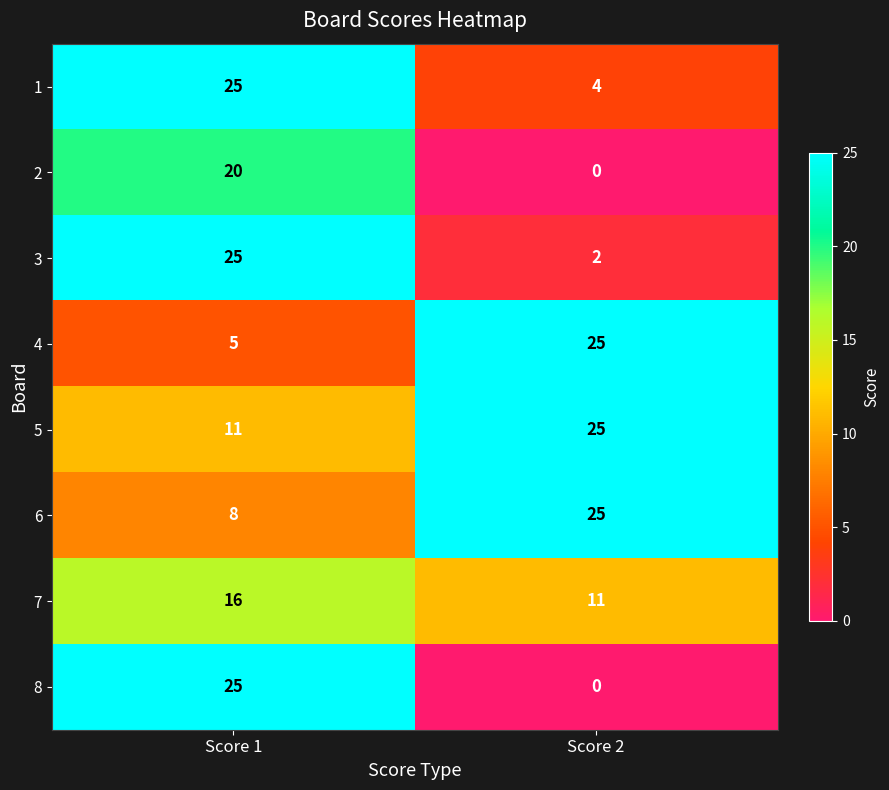

What is the sum of all 6 values?

33